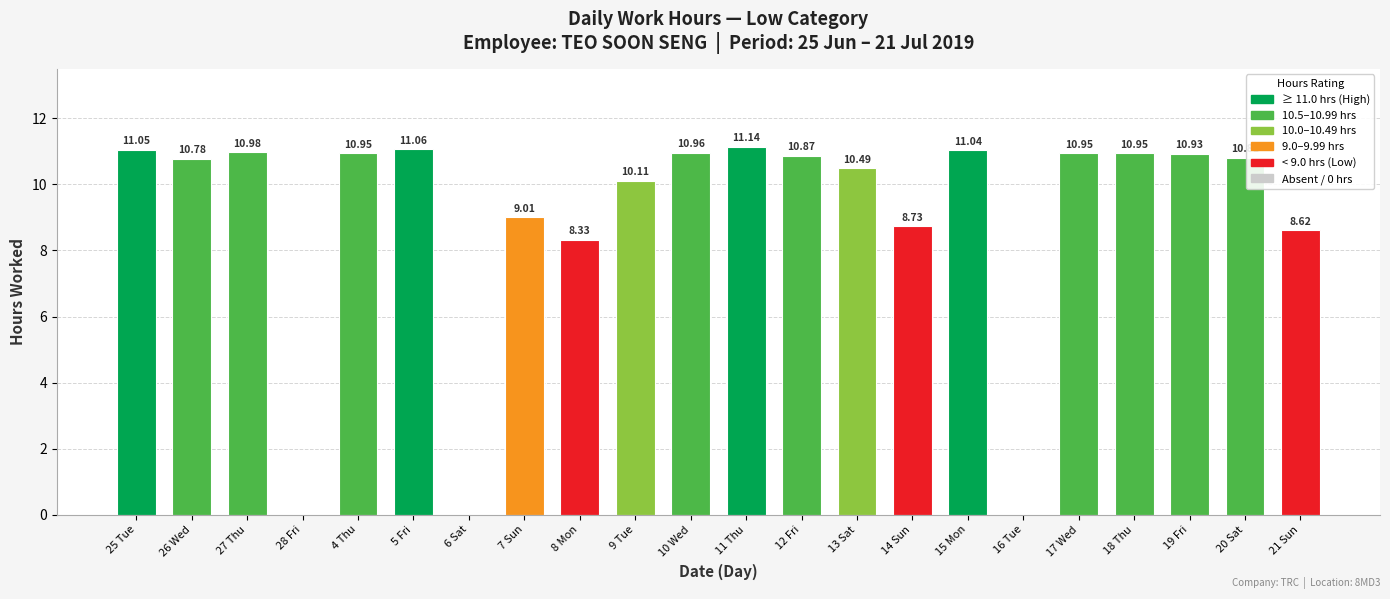

At which label is the value closest to 5?

8 Mon